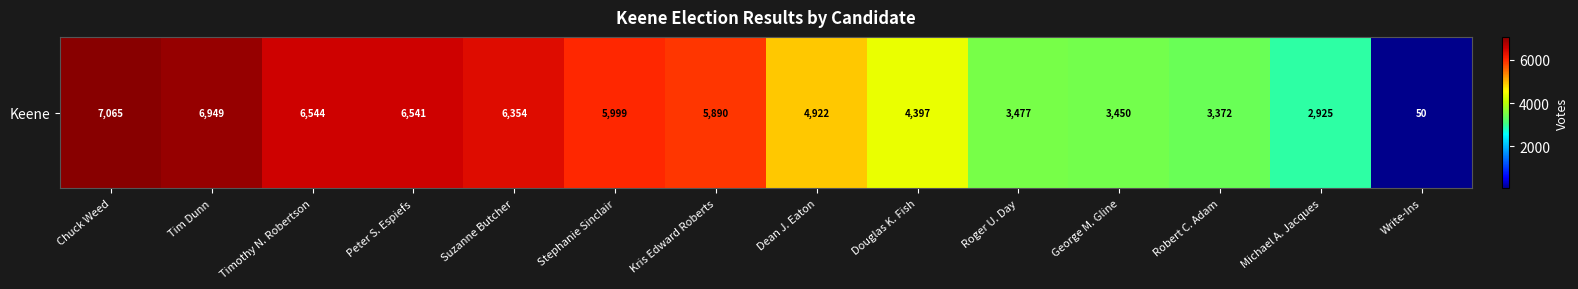

Reading left to right, list all the values displayed in this chart.

Chuck Weed=7065	Tim Dunn=6949	Timothy N. Robertson=6544	Peter S. Espiefs=6541	Suzanne Butcher=6354	Stephanie Sinclair=5999	Kris Edward Roberts=5890	Dean J. Eaton=4922	Douglas K. Fish=4397	Roger U. Day=3477	George M. Gline=3450	Robert C. Adam=3372	Michael A. Jacques=2925	Write-Ins=50